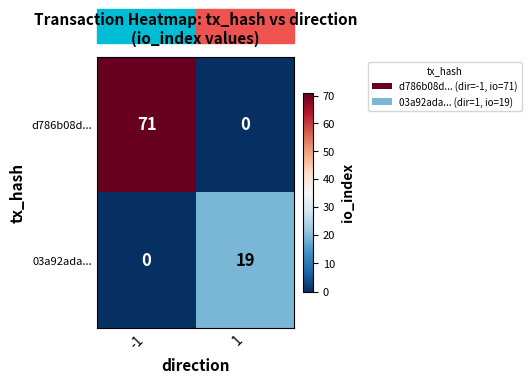

The 03a92ada... series shows 19 at 1. True or false?

True